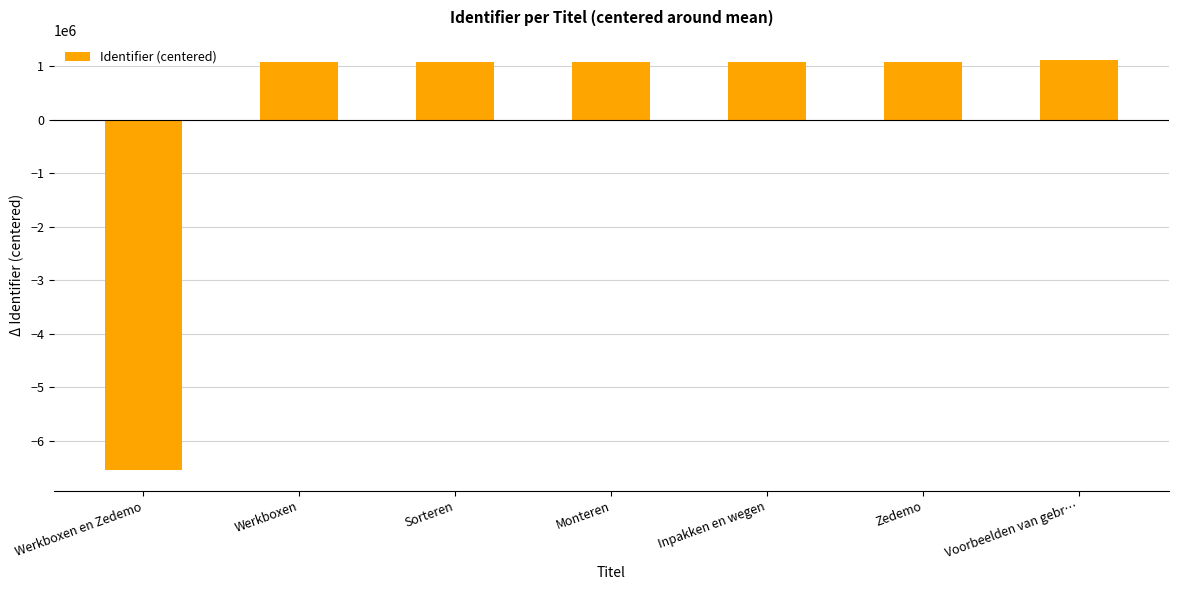

What is the sum of the values at Voorbeelden van gebr… and Monteren?

2202998.1